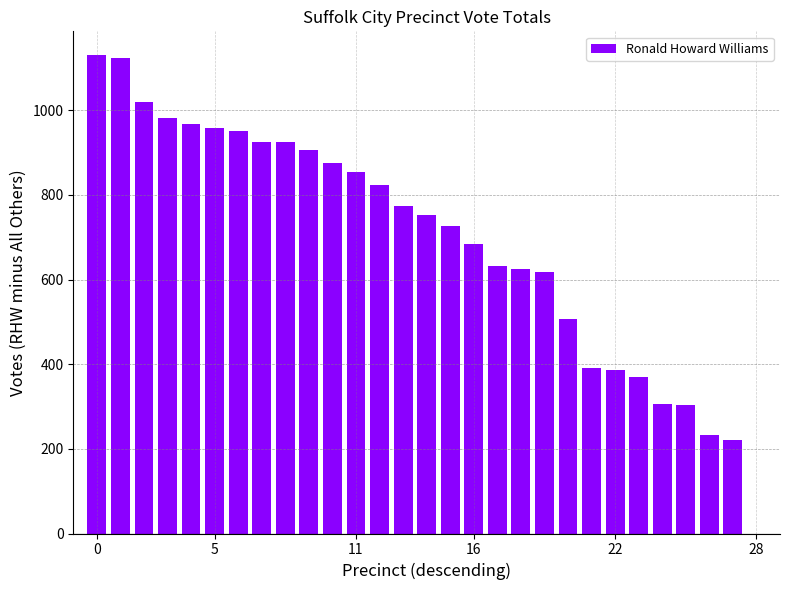

What is the sum of all values?

19966